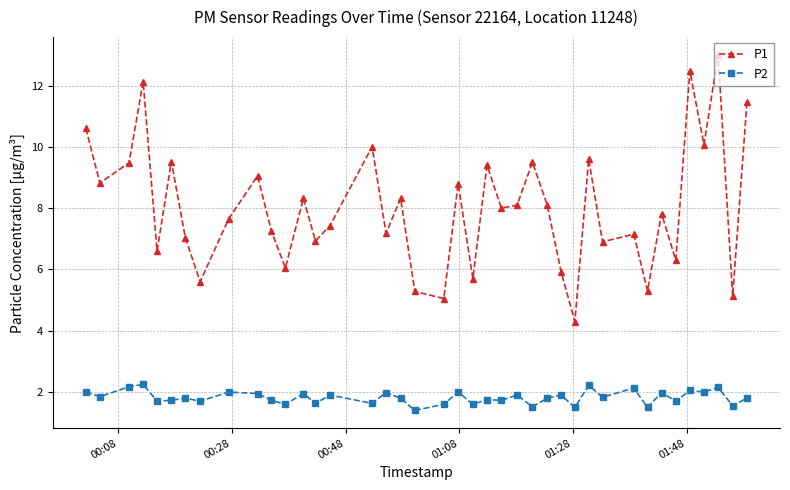

What is the average value of the P2 series?

1.8